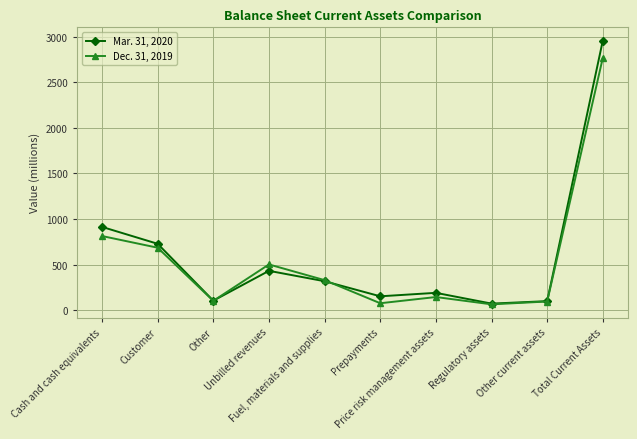

Rank the series by their average value, from lowest to highest.

Dec. 31, 2019, Mar. 31, 2020